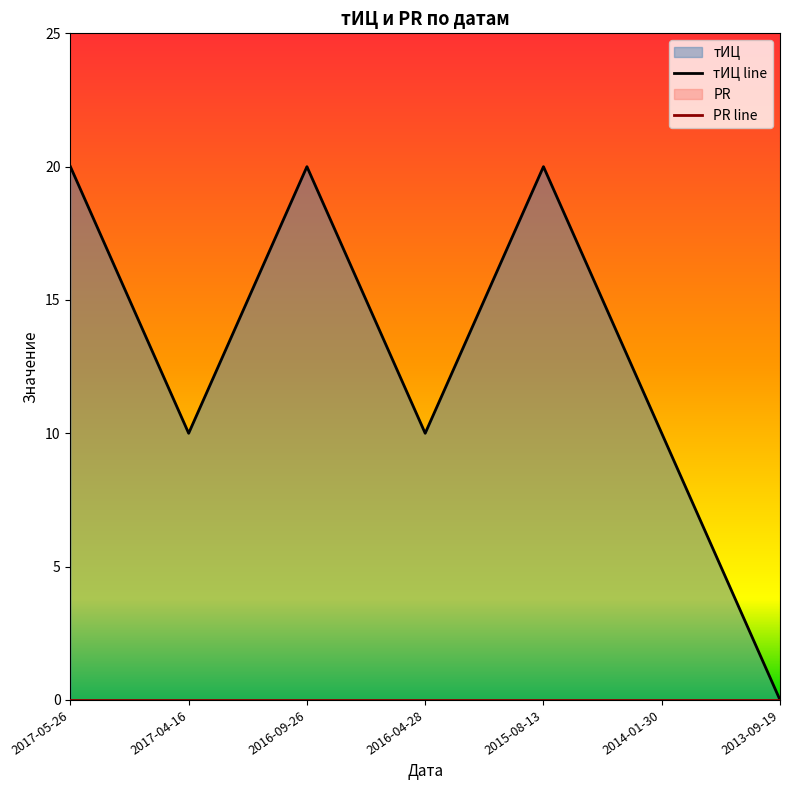

How many values in the тИЦ line series are below 10?

1